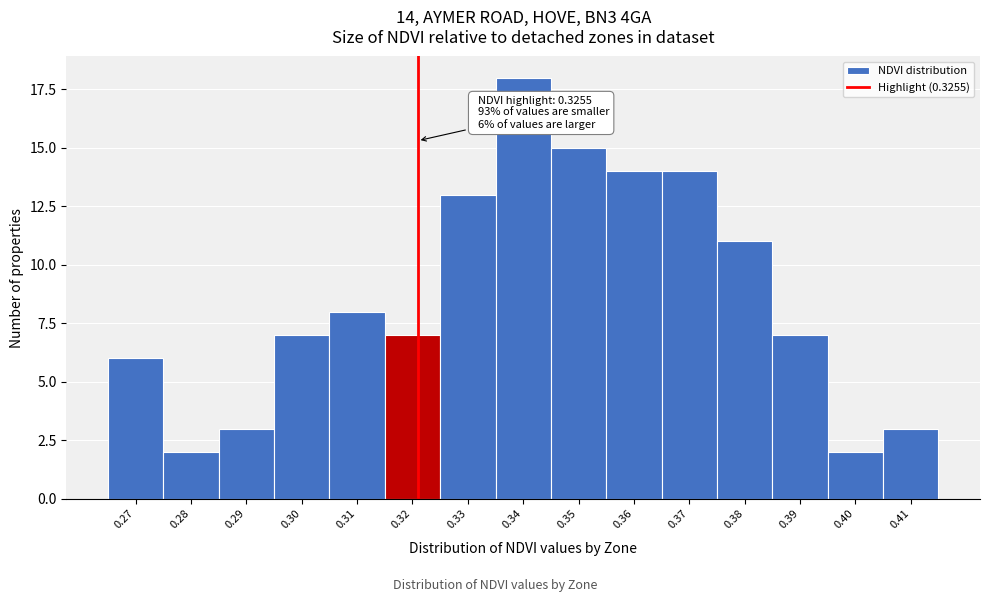

Reading left to right, transcribe all the data shown in this chart.

0.27=6	0.28=2	0.29=3	0.30=7	0.31=8	0.32=7	0.33=13	0.34=18	0.35=15	0.36=14	0.37=14	0.38=11	0.39=7	0.40=2	0.41=3